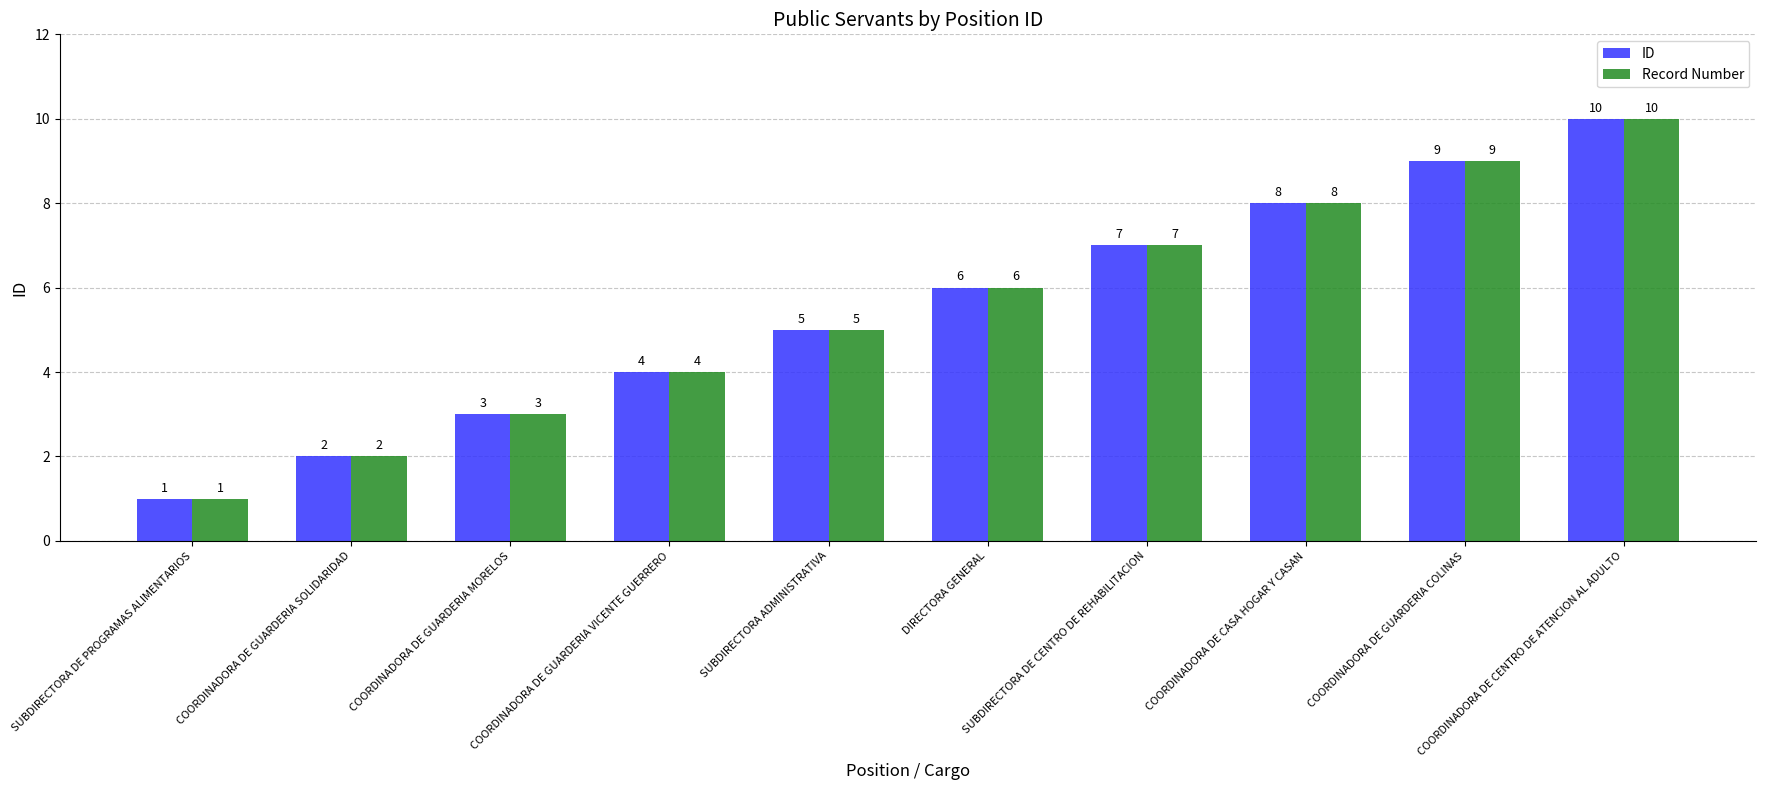

At which category is the sum across all series the highest?

COORDINADORA DE CENTRO DE ATENCION AL ADULTO